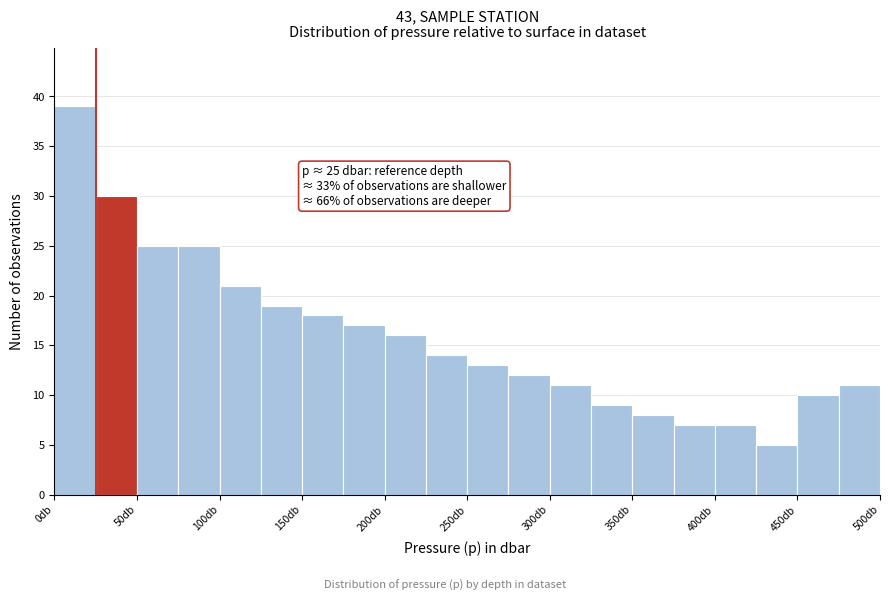

Which range on the x-axis has the tallest bar?

0 to 25